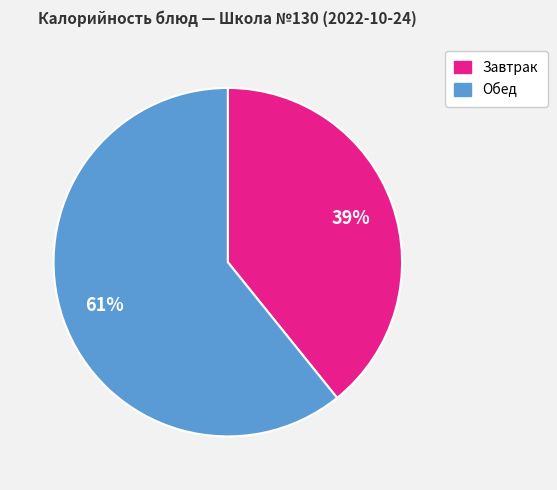

Is there any slice that represents more than half of the pie?

Yes